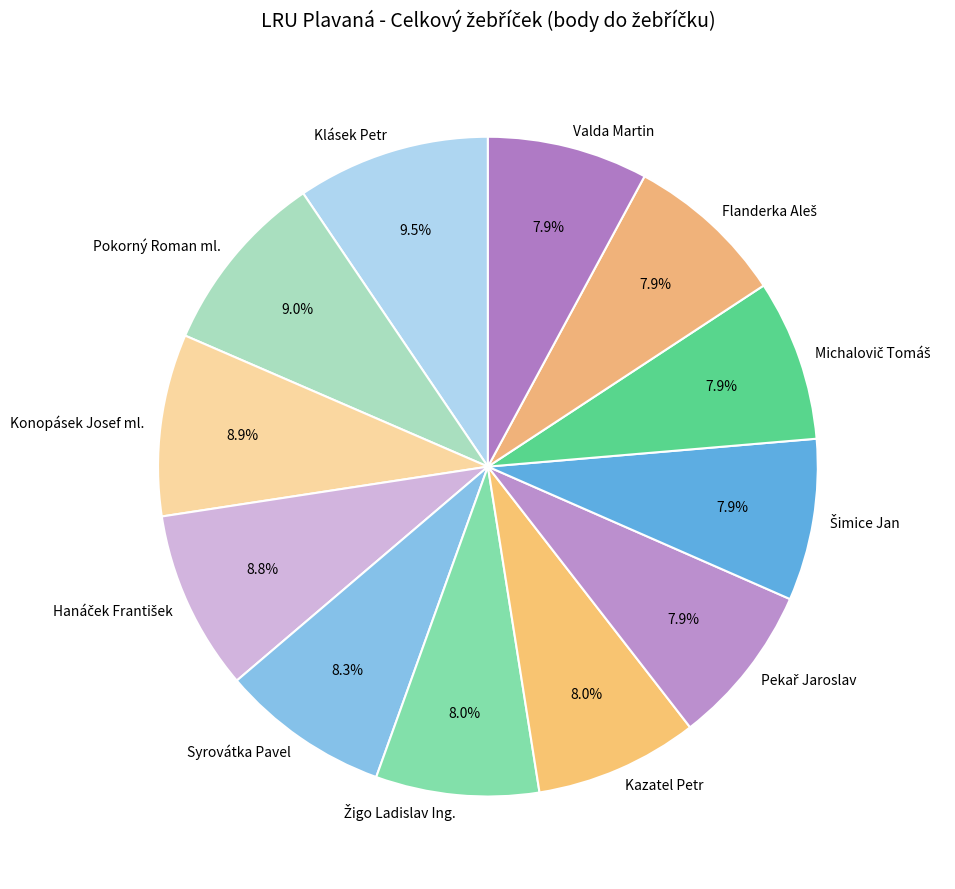

Approximately how many times larger is the value at Konopásek Josef ml. compared to Kazatel Petr?

1.1